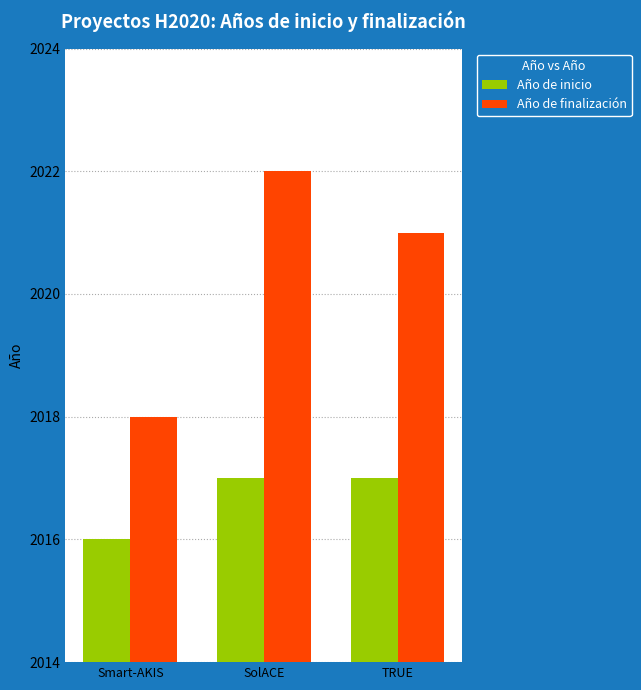

Which label corresponds to the smallest value in the chart?

Smart-AKIS